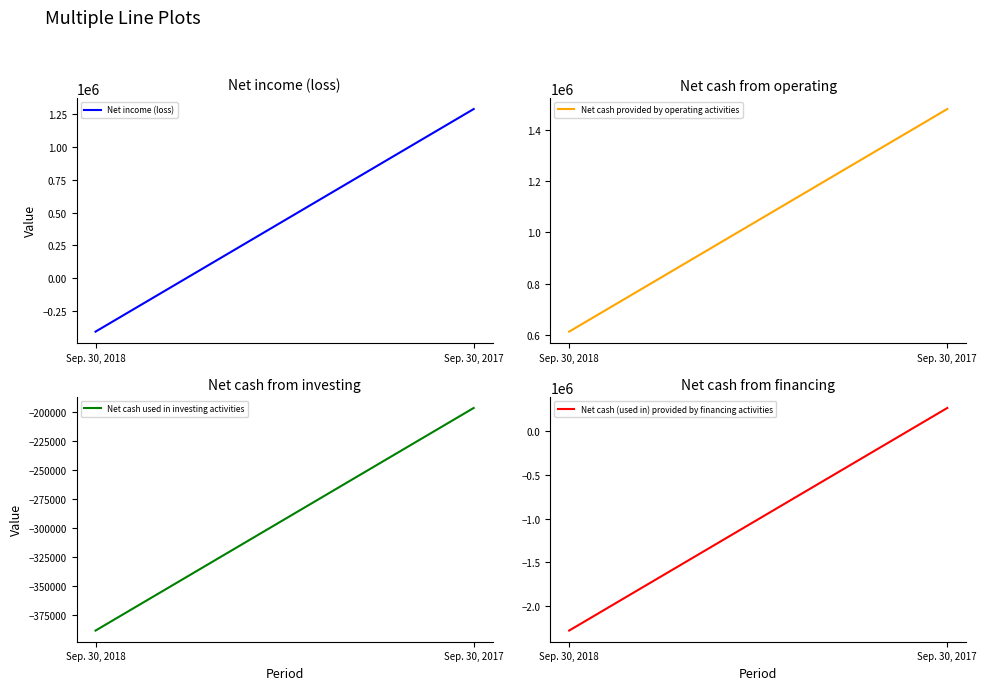

At how many categories does at least one series exceed -1574681?

2